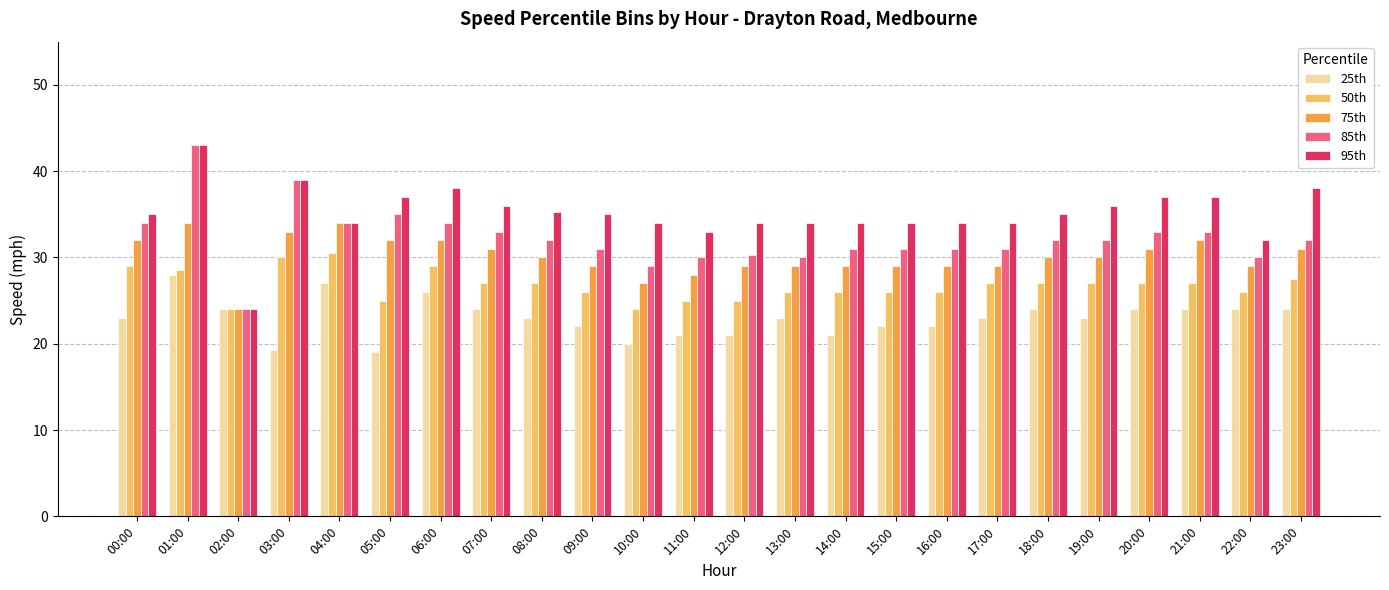

What is the difference between the highest and lowest values at 11:00?

12.0